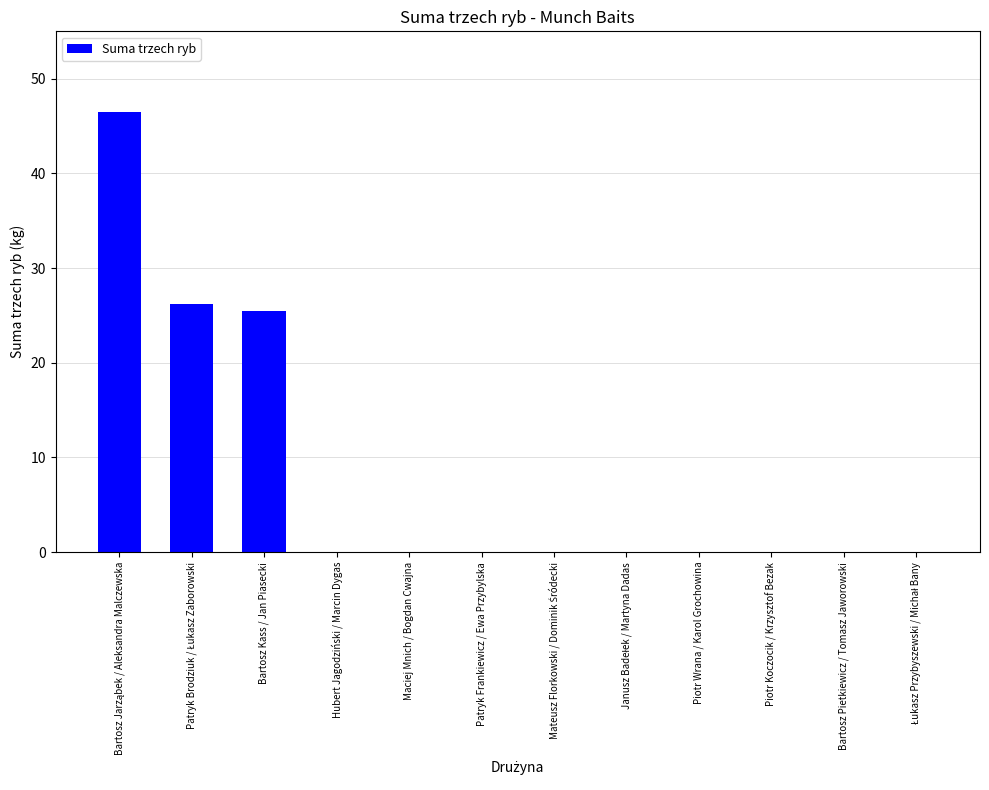

What is the greatest value displayed?

46.4